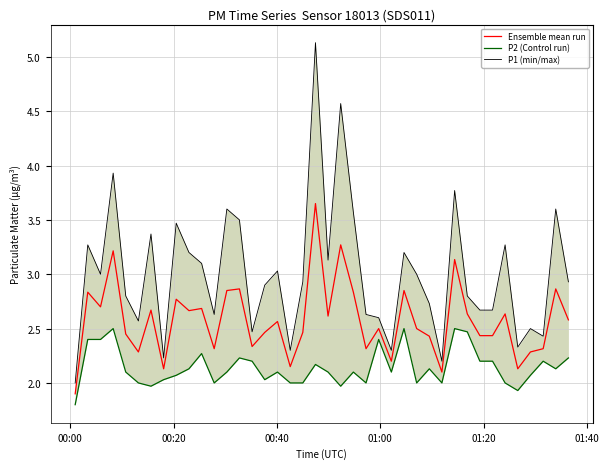

Which category has the lowest value in the Ensemble mean run series?

00:00